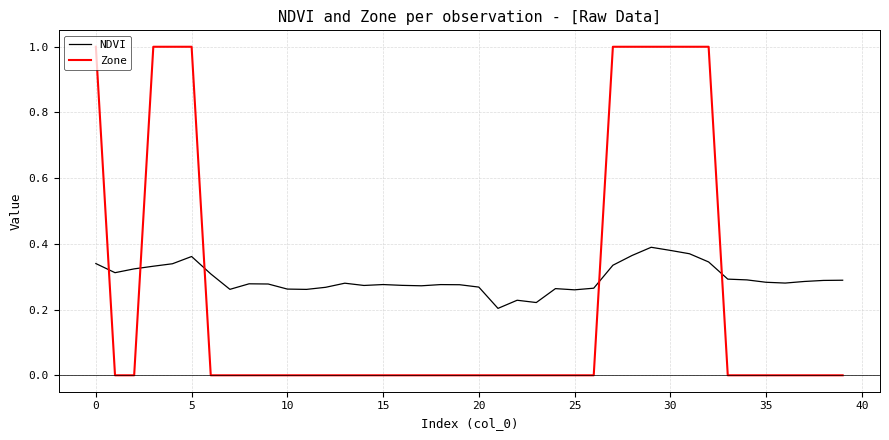

Which series has the widest spread of values?

Zone